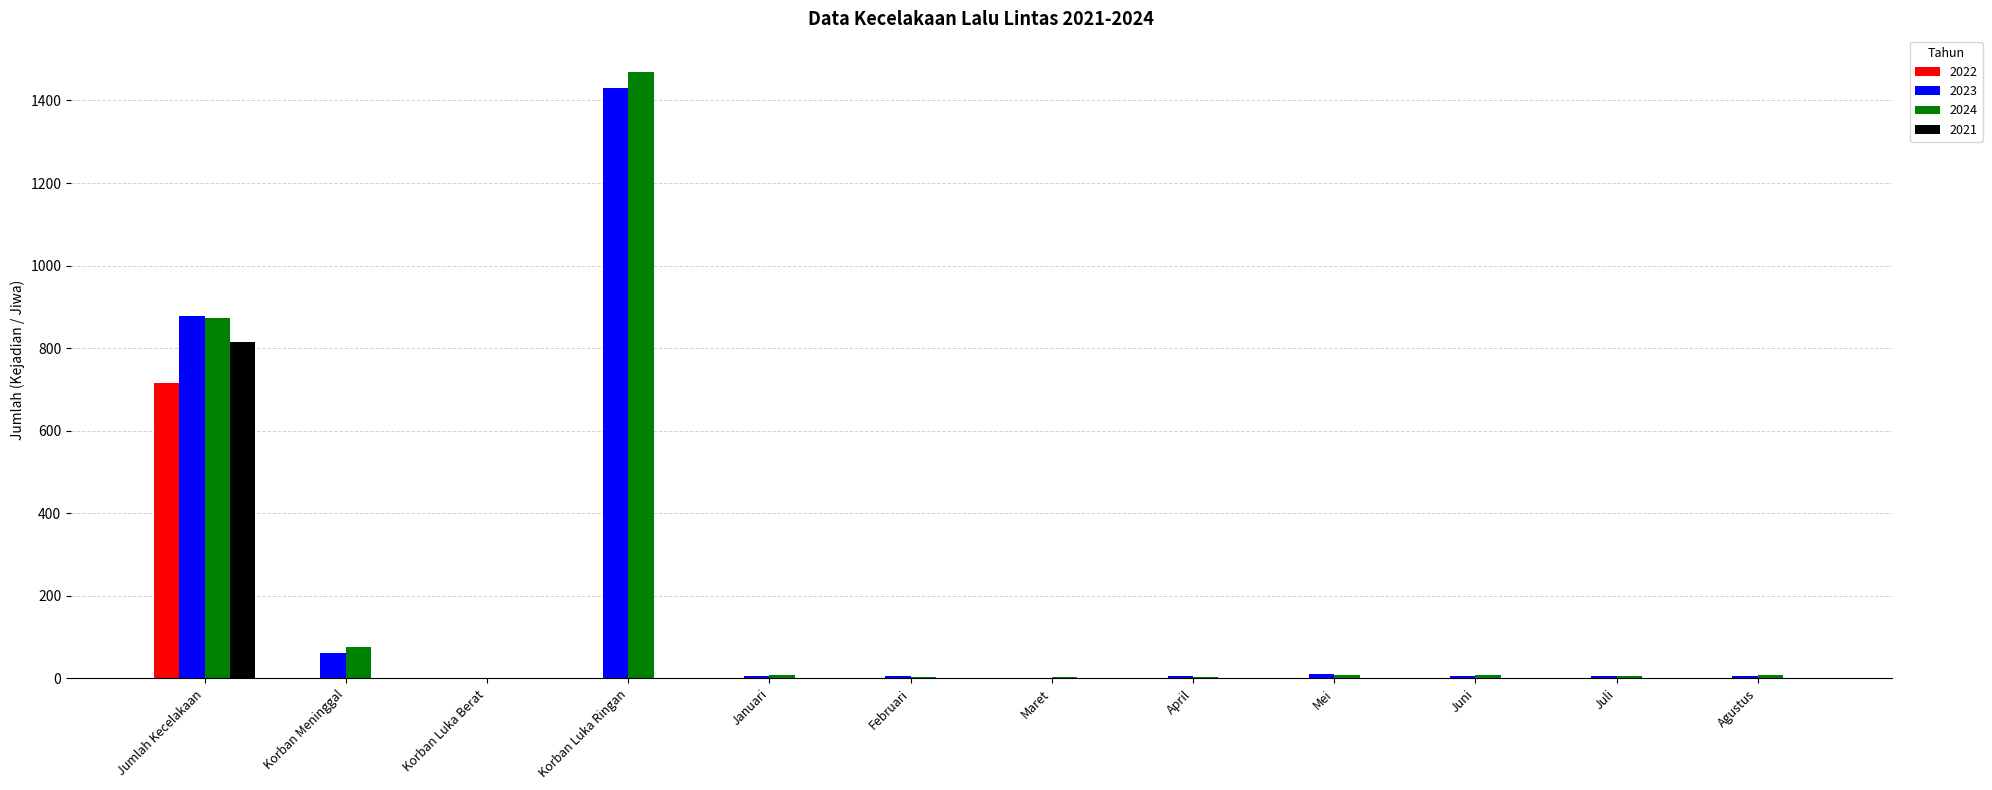

Which category has the highest value across all series?

Korban Luka Ringan